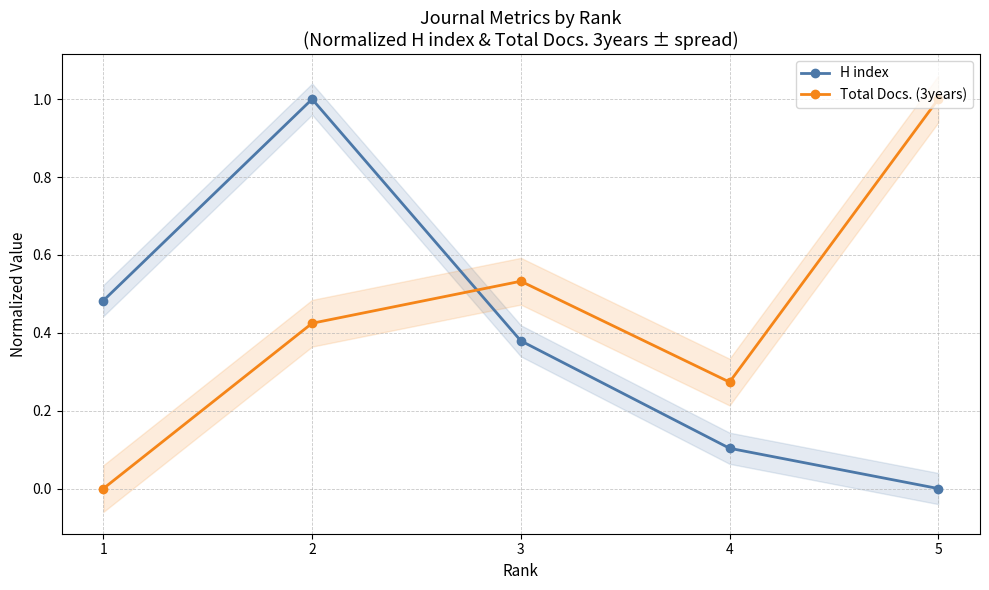

At which category is the sum across all series the highest?

2